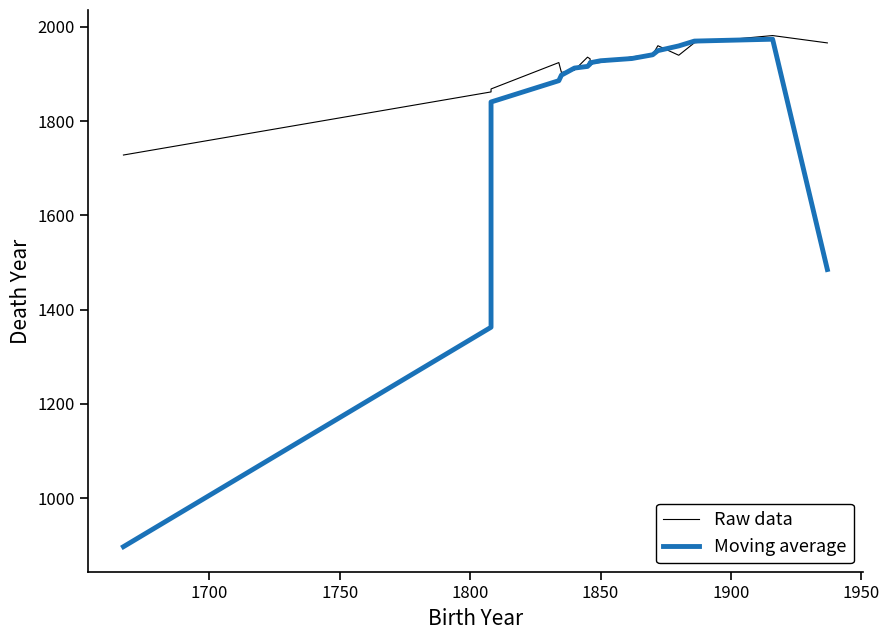

Does the chart display data point markers on the line(s)?

No